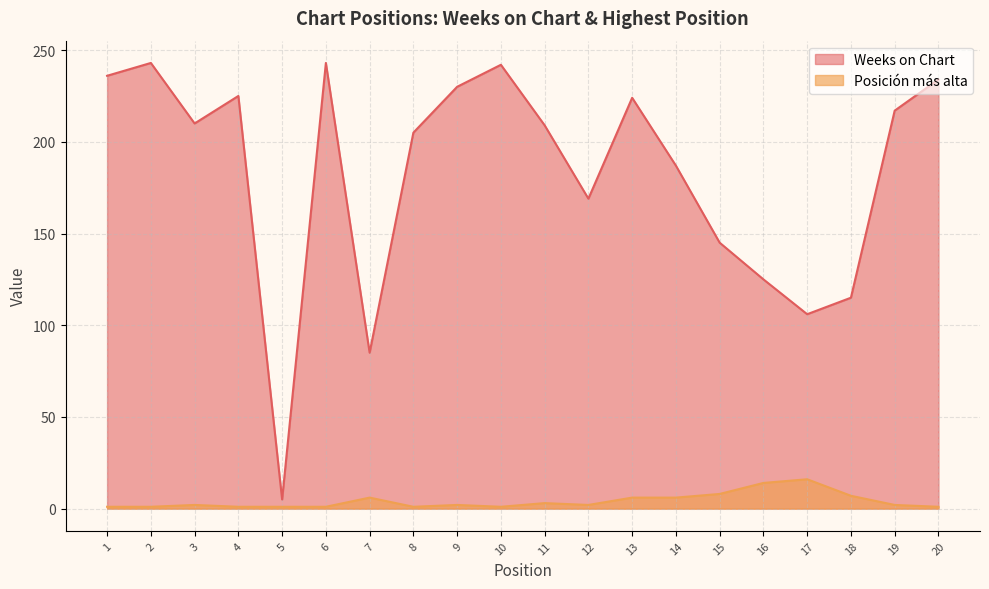

Where does the Posicion mas alta series first go above 2?

7